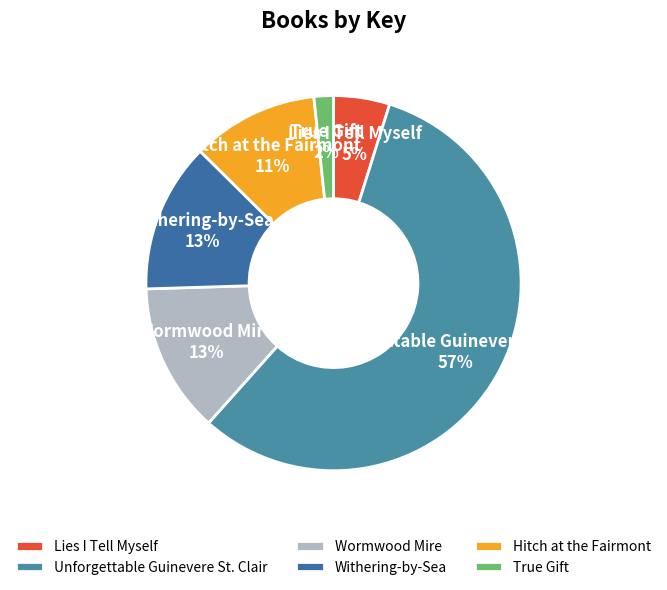

What is the majority slice?

Unforgettable Guinevere St. Clair